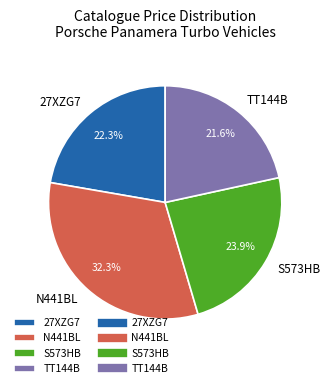

Which slice is the smallest?

TT144B